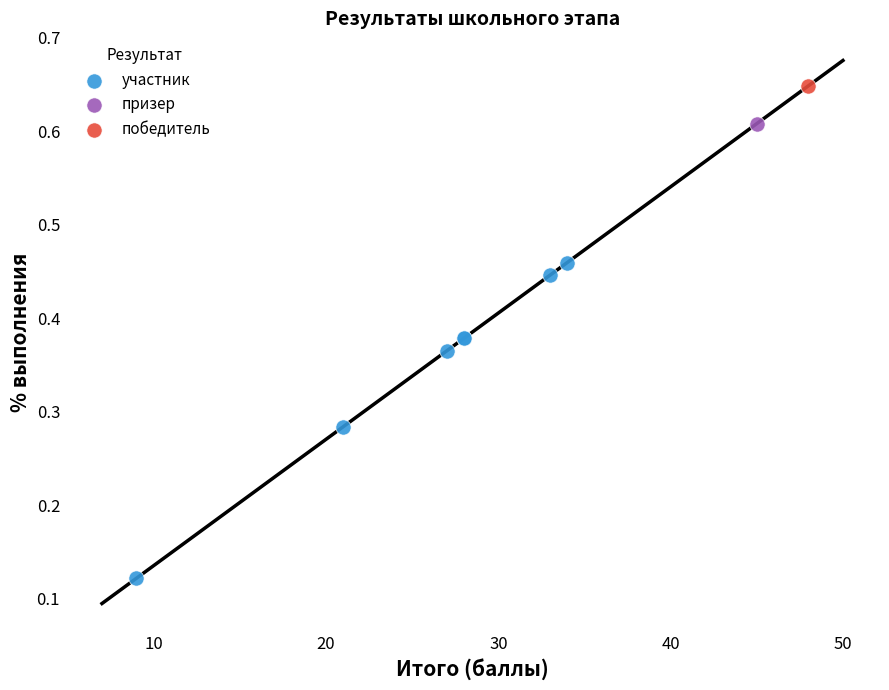

What are all the series names shown in the legend?

победитель, призер, участник